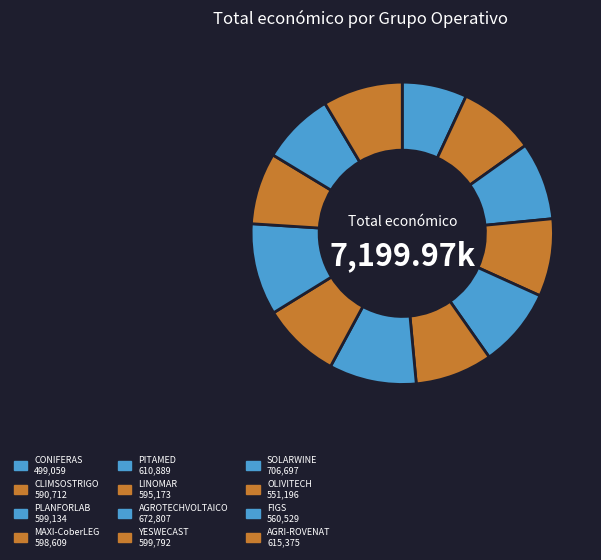

What percentage is the MAXI-CoberLEG slice, to the nearest percent?

8%